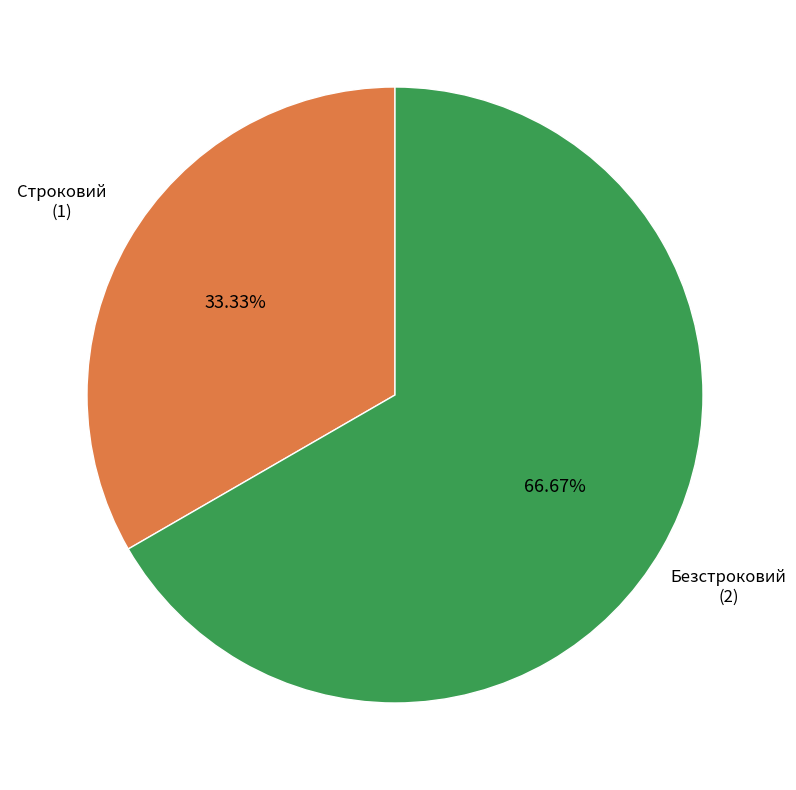

Does Строковий represent more than half of the total?

No